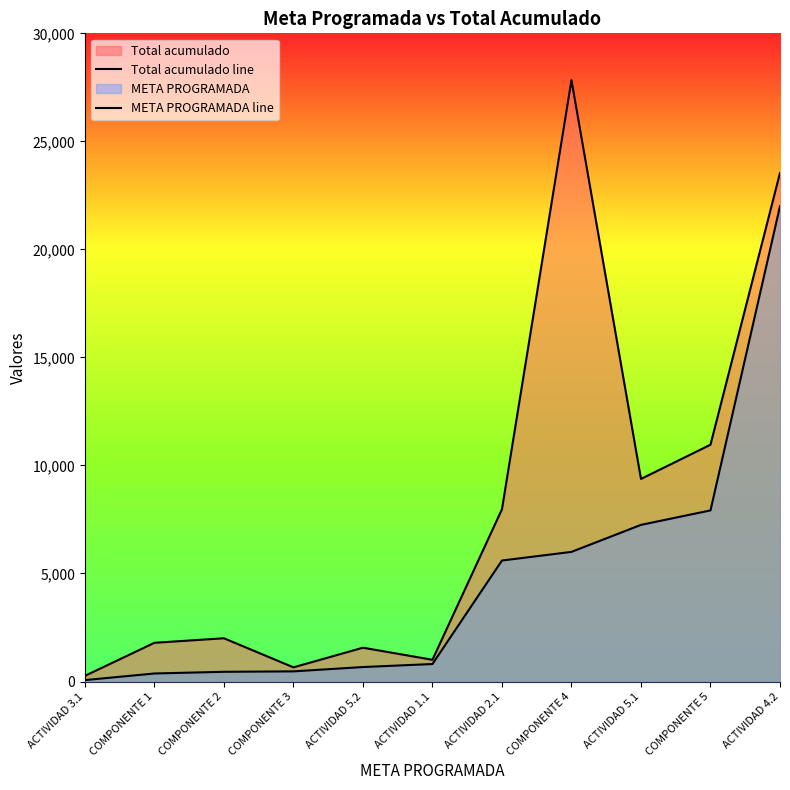

Count the number of data series in this chart.

2